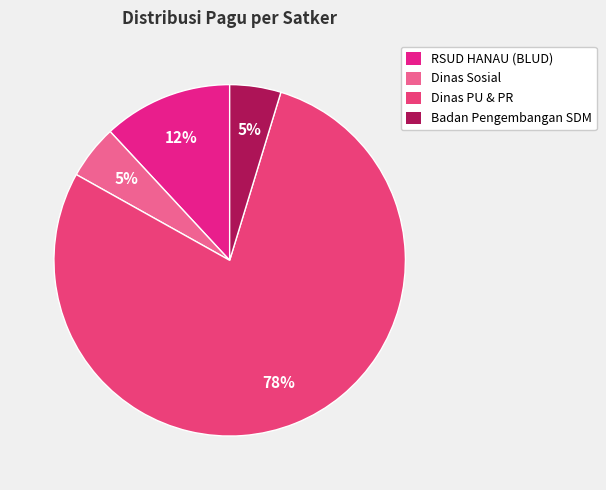

How many segments does this pie chart have?

4